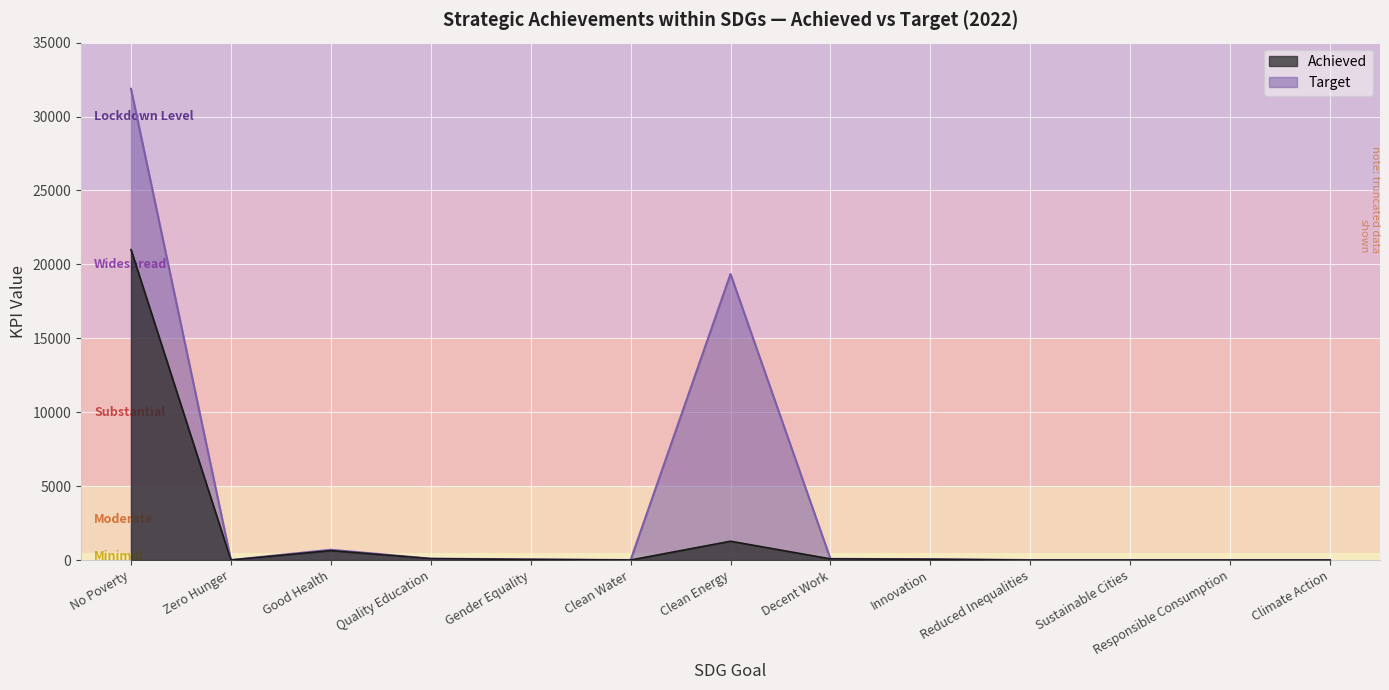

How many values in the Achieved series are below 40?

6